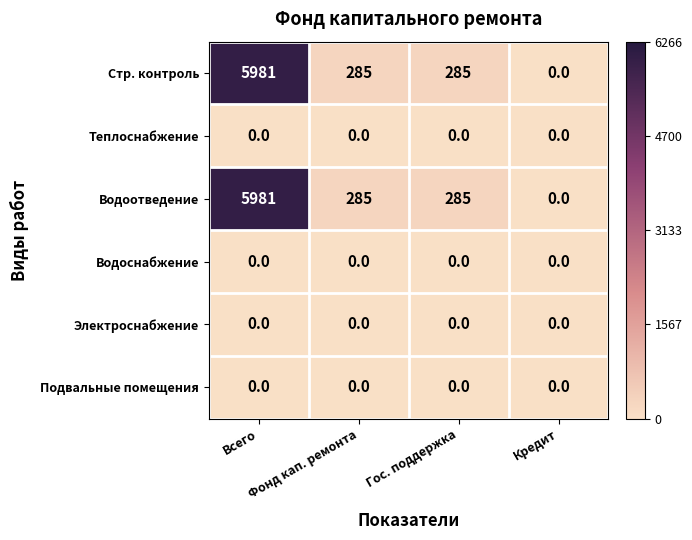

Count the number of data series in this chart.

6